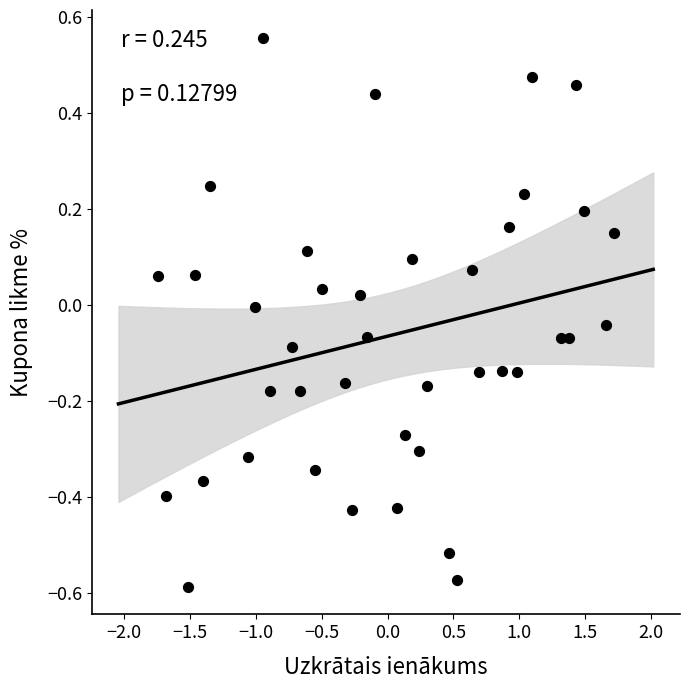

What is the range of X values (max minus min)?

3.5